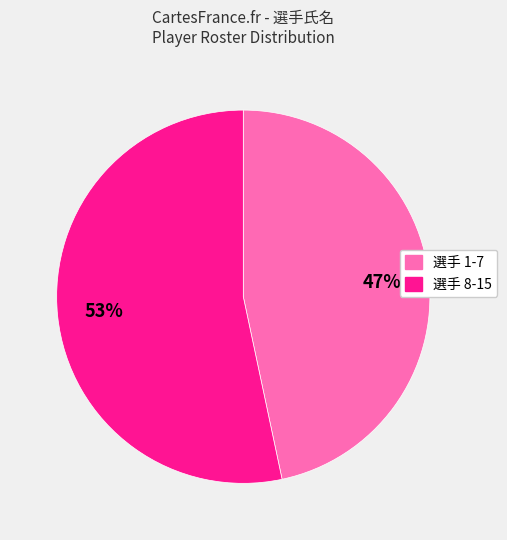

Count the number of slices in the pie.

2